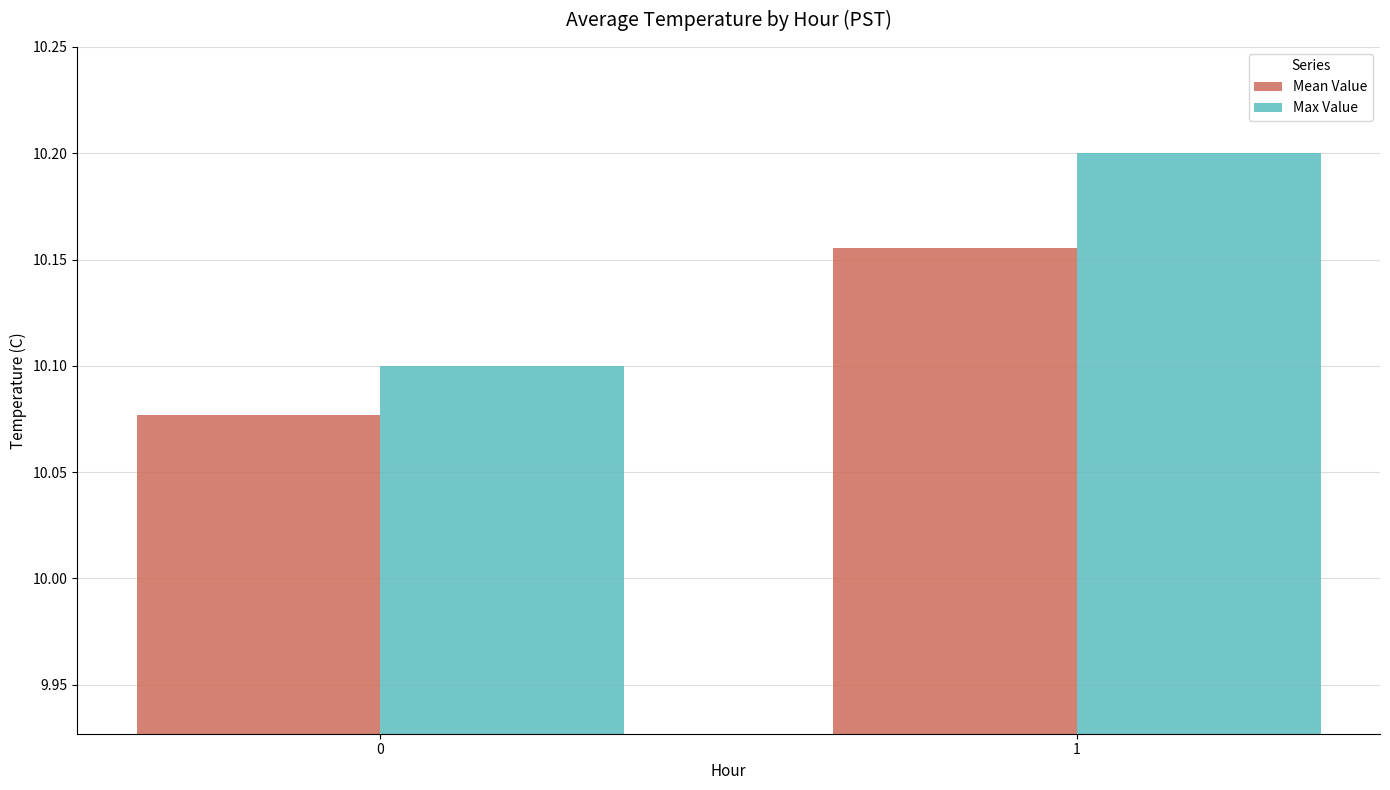

Which series has the largest range (max minus min)?

Max Value